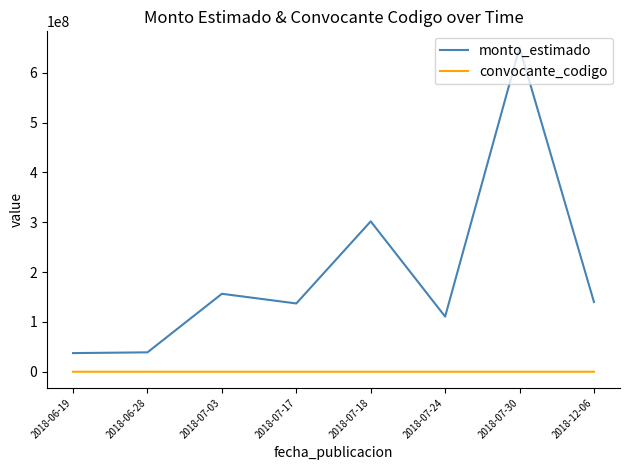

What is the sum of the monto_estimado values at 2018-06-19 and 2018-07-30?

687843573